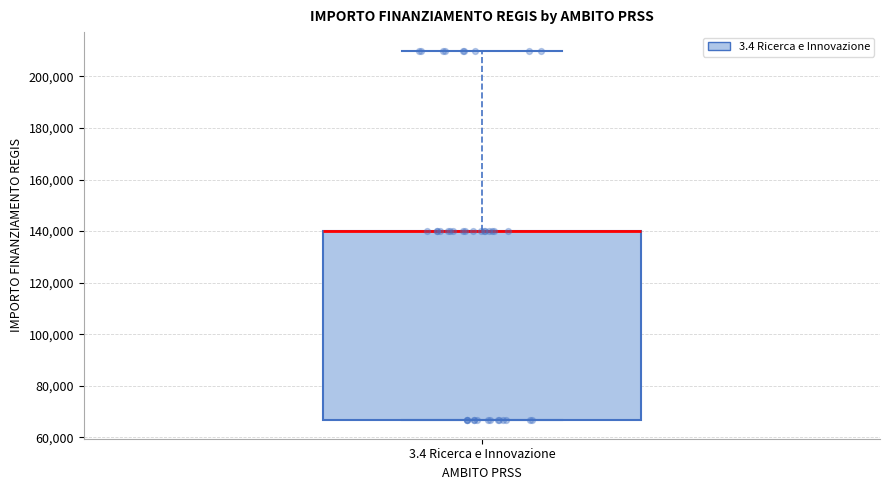

Where is the lower edge of the box for 3.4 Ricerca e Innovazione on the y-axis? The values are not printed on the chart, so give them approximately, as read against the axis.

66000